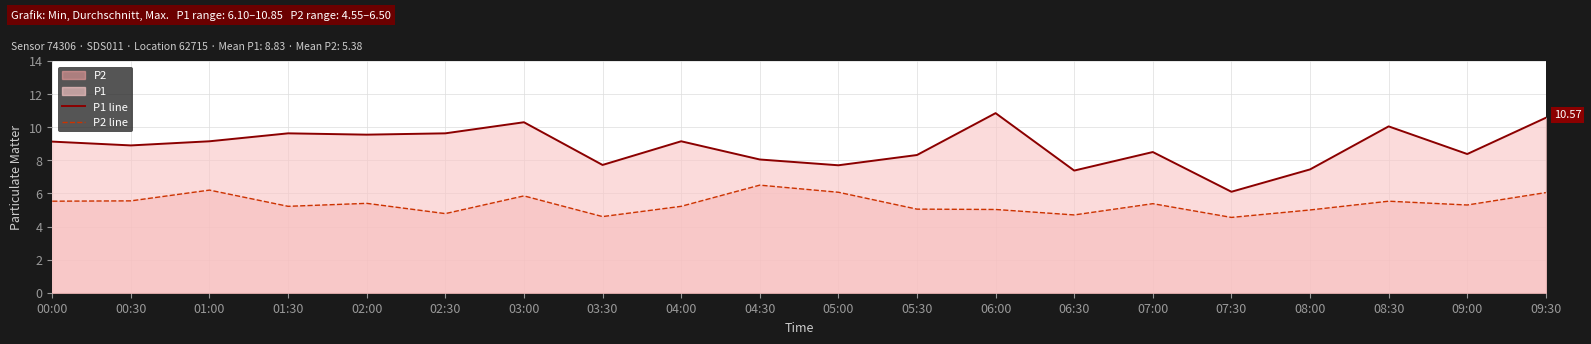

What is the difference between the P2 line values at 05:00 and 01:30?

0.9